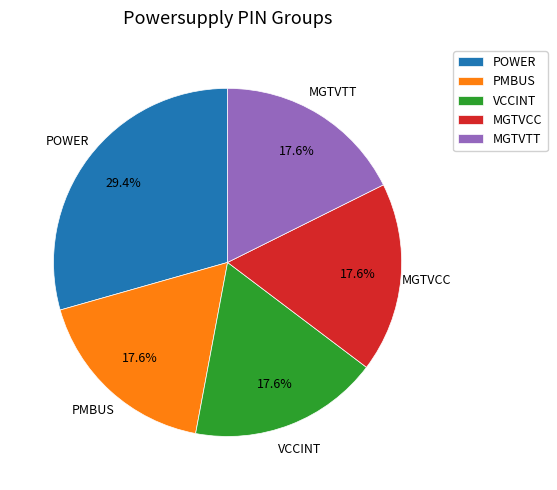

Is it true that POWER is 15% of the pie?

False